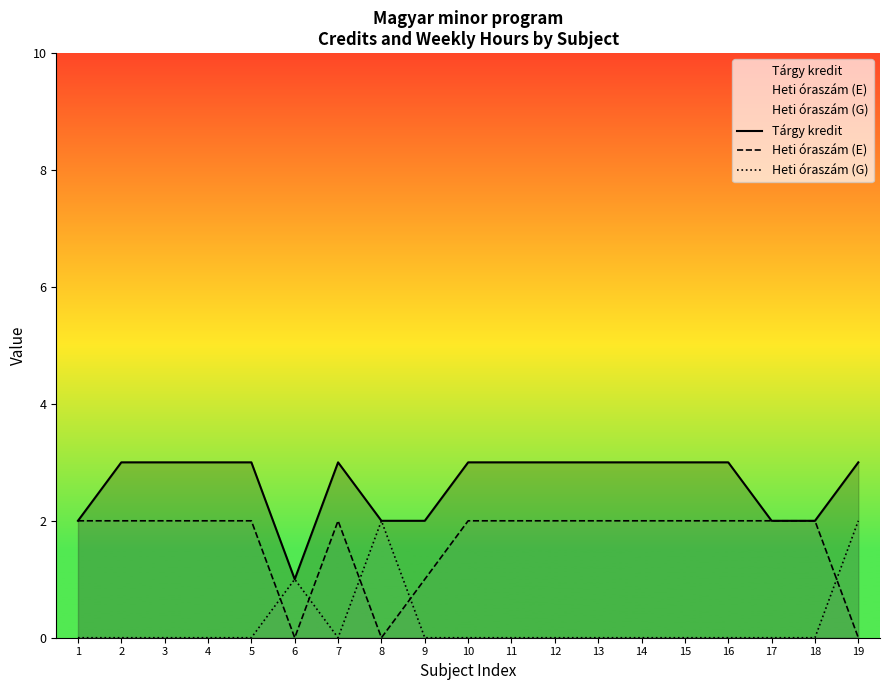

Reading right to left, list all the values displayed in this chart.

Tárgy kredit: 19=3	18=2	17=2	16=3	15=3	14=3	13=3	12=3	11=3	10=3	9=2	8=2	7=3	6=1	5=3	4=3	3=3	2=3	1=2
Heti óraszám (E): 19=0	18=2	17=2	16=2	15=2	14=2	13=2	12=2	11=2	10=2	9=1	8=0	7=2	6=0	5=2	4=2	3=2	2=2	1=2
Heti óraszám (G): 19=2	18=0	17=0	16=0	15=0	14=0	13=0	12=0	11=0	10=0	9=0	8=2	7=0	6=1	5=0	4=0	3=0	2=0	1=0